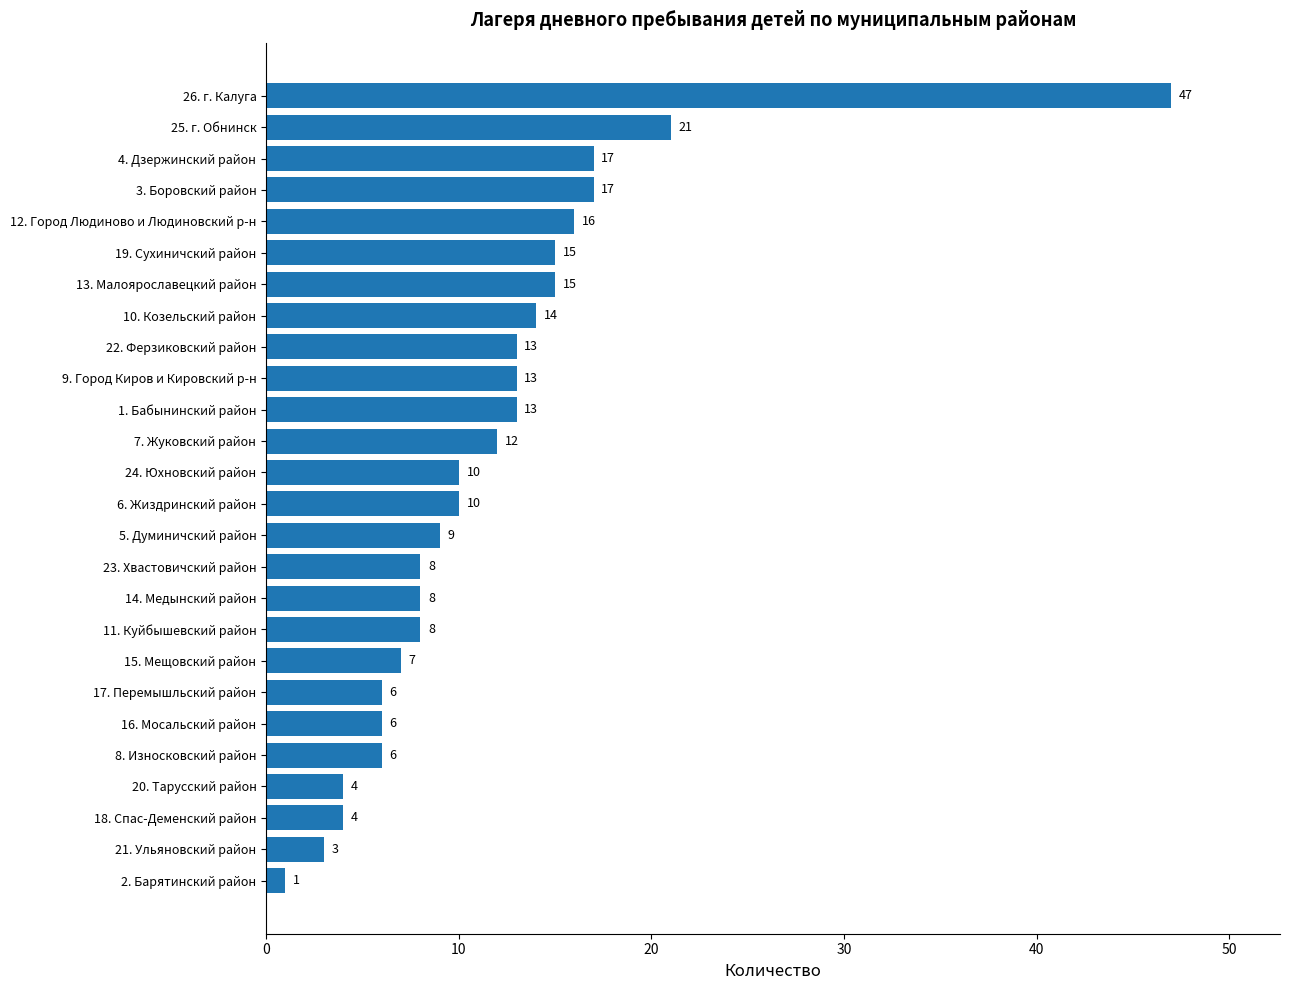

At which label is the value closest to 24?

25. г. Обнинск